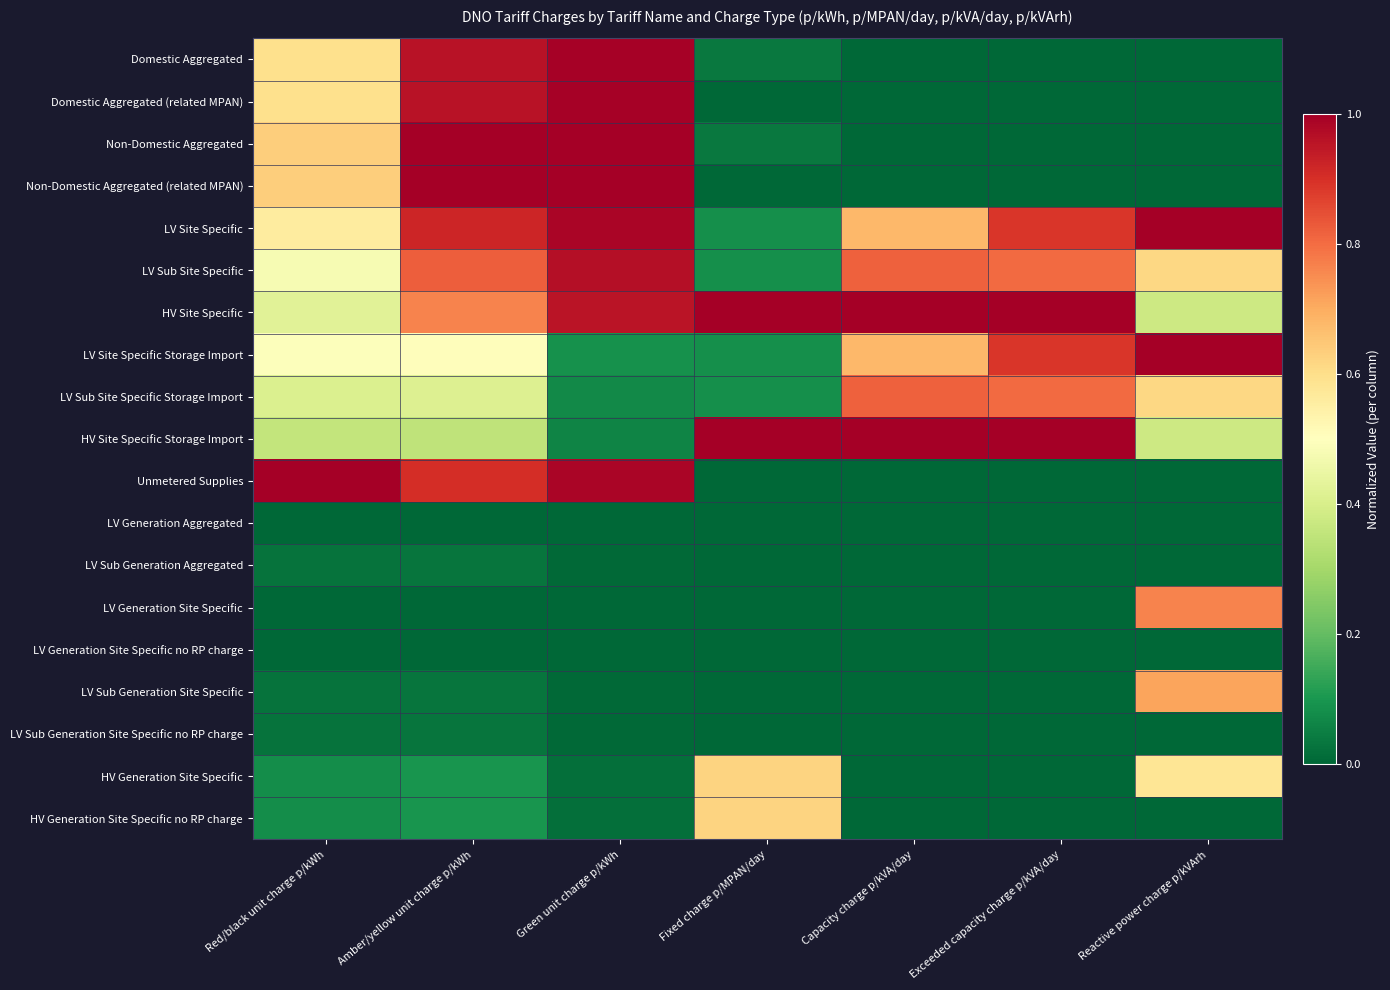

Reading left to right, what are all the values shown in this chart?

Domestic Aggregated: Red/black unit charge p/kWh=0.6	Amber/yellow unit charge p/kWh=1.0	Green unit charge p/kWh=1.0	Fixed charge p/MPAN/day=0.0	Capacity charge p/kVA/day=0.0	Exceeded capacity charge p/kVA/day=0.0	Reactive power charge p/kVArh=0.0
Domestic Aggregated (related MPAN): Red/black unit charge p/kWh=0.6	Amber/yellow unit charge p/kWh=1.0	Green unit charge p/kWh=1.0	Fixed charge p/MPAN/day=0.0	Capacity charge p/kVA/day=0.0	Exceeded capacity charge p/kVA/day=0.0	Reactive power charge p/kVArh=0.0
Non-Domestic Aggregated: Red/black unit charge p/kWh=0.6	Amber/yellow unit charge p/kWh=1.0	Green unit charge p/kWh=1.0	Fixed charge p/MPAN/day=0.0	Capacity charge p/kVA/day=0.0	Exceeded capacity charge p/kVA/day=0.0	Reactive power charge p/kVArh=0.0
Non-Domestic Aggregated (related MPAN): Red/black unit charge p/kWh=0.6	Amber/yellow unit charge p/kWh=1.0	Green unit charge p/kWh=1.0	Fixed charge p/MPAN/day=0.0	Capacity charge p/kVA/day=0.0	Exceeded capacity charge p/kVA/day=0.0	Reactive power charge p/kVArh=0.0
LV Site Specific: Red/black unit charge p/kWh=0.6	Amber/yellow unit charge p/kWh=0.9	Green unit charge p/kWh=1.0	Fixed charge p/MPAN/day=0.1	Capacity charge p/kVA/day=0.7	Exceeded capacity charge p/kVA/day=0.9	Reactive power charge p/kVArh=1.0
LV Sub Site Specific: Red/black unit charge p/kWh=0.5	Amber/yellow unit charge p/kWh=0.8	Green unit charge p/kWh=1.0	Fixed charge p/MPAN/day=0.1	Capacity charge p/kVA/day=0.8	Exceeded capacity charge p/kVA/day=0.8	Reactive power charge p/kVArh=0.6
HV Site Specific: Red/black unit charge p/kWh=0.4	Amber/yellow unit charge p/kWh=0.8	Green unit charge p/kWh=1.0	Fixed charge p/MPAN/day=1.0	Capacity charge p/kVA/day=1.0	Exceeded capacity charge p/kVA/day=1.0	Reactive power charge p/kVArh=0.4
LV Site Specific Storage Import: Red/black unit charge p/kWh=0.5	Amber/yellow unit charge p/kWh=0.5	Green unit charge p/kWh=0.1	Fixed charge p/MPAN/day=0.1	Capacity charge p/kVA/day=0.7	Exceeded capacity charge p/kVA/day=0.9	Reactive power charge p/kVArh=1.0
LV Sub Site Specific Storage Import: Red/black unit charge p/kWh=0.4	Amber/yellow unit charge p/kWh=0.4	Green unit charge p/kWh=0.1	Fixed charge p/MPAN/day=0.1	Capacity charge p/kVA/day=0.8	Exceeded capacity charge p/kVA/day=0.8	Reactive power charge p/kVArh=0.6
HV Site Specific Storage Import: Red/black unit charge p/kWh=0.4	Amber/yellow unit charge p/kWh=0.4	Green unit charge p/kWh=0.1	Fixed charge p/MPAN/day=1.0	Capacity charge p/kVA/day=1.0	Exceeded capacity charge p/kVA/day=1.0	Reactive power charge p/kVArh=0.4
Unmetered Supplies: Red/black unit charge p/kWh=1.0	Amber/yellow unit charge p/kWh=0.9	Green unit charge p/kWh=1.0	Fixed charge p/MPAN/day=0.0	Capacity charge p/kVA/day=0.0	Exceeded capacity charge p/kVA/day=0.0	Reactive power charge p/kVArh=0.0
LV Generation Aggregated: Red/black unit charge p/kWh=0.0	Amber/yellow unit charge p/kWh=0.0	Green unit charge p/kWh=0.0	Fixed charge p/MPAN/day=0.0	Capacity charge p/kVA/day=0.0	Exceeded capacity charge p/kVA/day=0.0	Reactive power charge p/kVArh=0.0
LV Sub Generation Aggregated: Red/black unit charge p/kWh=0.0	Amber/yellow unit charge p/kWh=0.0	Green unit charge p/kWh=0.0	Fixed charge p/MPAN/day=0.0	Capacity charge p/kVA/day=0.0	Exceeded capacity charge p/kVA/day=0.0	Reactive power charge p/kVArh=0.0
LV Generation Site Specific: Red/black unit charge p/kWh=0.0	Amber/yellow unit charge p/kWh=0.0	Green unit charge p/kWh=0.0	Fixed charge p/MPAN/day=0.0	Capacity charge p/kVA/day=0.0	Exceeded capacity charge p/kVA/day=0.0	Reactive power charge p/kVArh=0.8
LV Generation Site Specific no RP charge: Red/black unit charge p/kWh=0.0	Amber/yellow unit charge p/kWh=0.0	Green unit charge p/kWh=0.0	Fixed charge p/MPAN/day=0.0	Capacity charge p/kVA/day=0.0	Exceeded capacity charge p/kVA/day=0.0	Reactive power charge p/kVArh=0.0
LV Sub Generation Site Specific: Red/black unit charge p/kWh=0.0	Amber/yellow unit charge p/kWh=0.0	Green unit charge p/kWh=0.0	Fixed charge p/MPAN/day=0.0	Capacity charge p/kVA/day=0.0	Exceeded capacity charge p/kVA/day=0.0	Reactive power charge p/kVArh=0.7
LV Sub Generation Site Specific no RP charge: Red/black unit charge p/kWh=0.0	Amber/yellow unit charge p/kWh=0.0	Green unit charge p/kWh=0.0	Fixed charge p/MPAN/day=0.0	Capacity charge p/kVA/day=0.0	Exceeded capacity charge p/kVA/day=0.0	Reactive power charge p/kVArh=0.0
HV Generation Site Specific: Red/black unit charge p/kWh=0.1	Amber/yellow unit charge p/kWh=0.1	Green unit charge p/kWh=0.0	Fixed charge p/MPAN/day=0.6	Capacity charge p/kVA/day=0.0	Exceeded capacity charge p/kVA/day=0.0	Reactive power charge p/kVArh=0.6
HV Generation Site Specific no RP charge: Red/black unit charge p/kWh=0.1	Amber/yellow unit charge p/kWh=0.1	Green unit charge p/kWh=0.0	Fixed charge p/MPAN/day=0.6	Capacity charge p/kVA/day=0.0	Exceeded capacity charge p/kVA/day=0.0	Reactive power charge p/kVArh=0.0